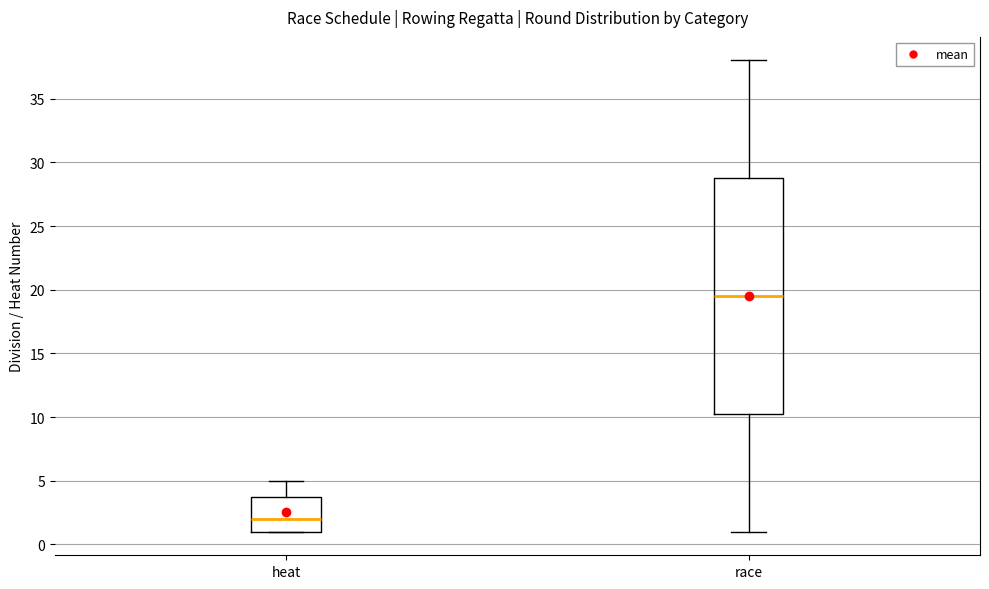

Reading left to right, transcribe this box plot: for each box, give where its median line is, the range the box spans, and where its two whiskers end, as read against the y-axis. The values are not printed on the chart, so give them approximately, as read against the axis.

heat: median 2.0, box 1.0 to 4.0, whiskers 1.0 to 5.0
race: median 19.5, box 10.5 to 29.0, whiskers 1.0 to 38.0